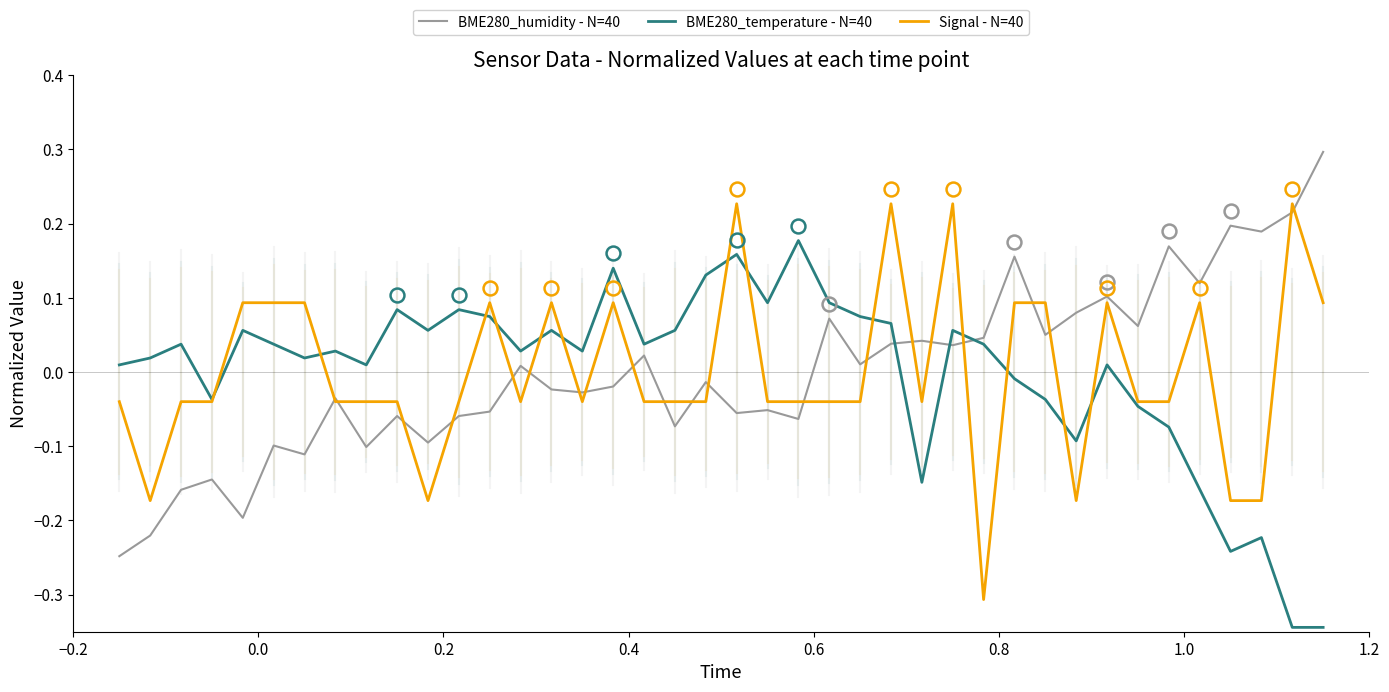

Which series ends up on top after the final intersection of BME280_temperature - N=40 and BME280_humidity - N=40?

BME280_humidity - N=40